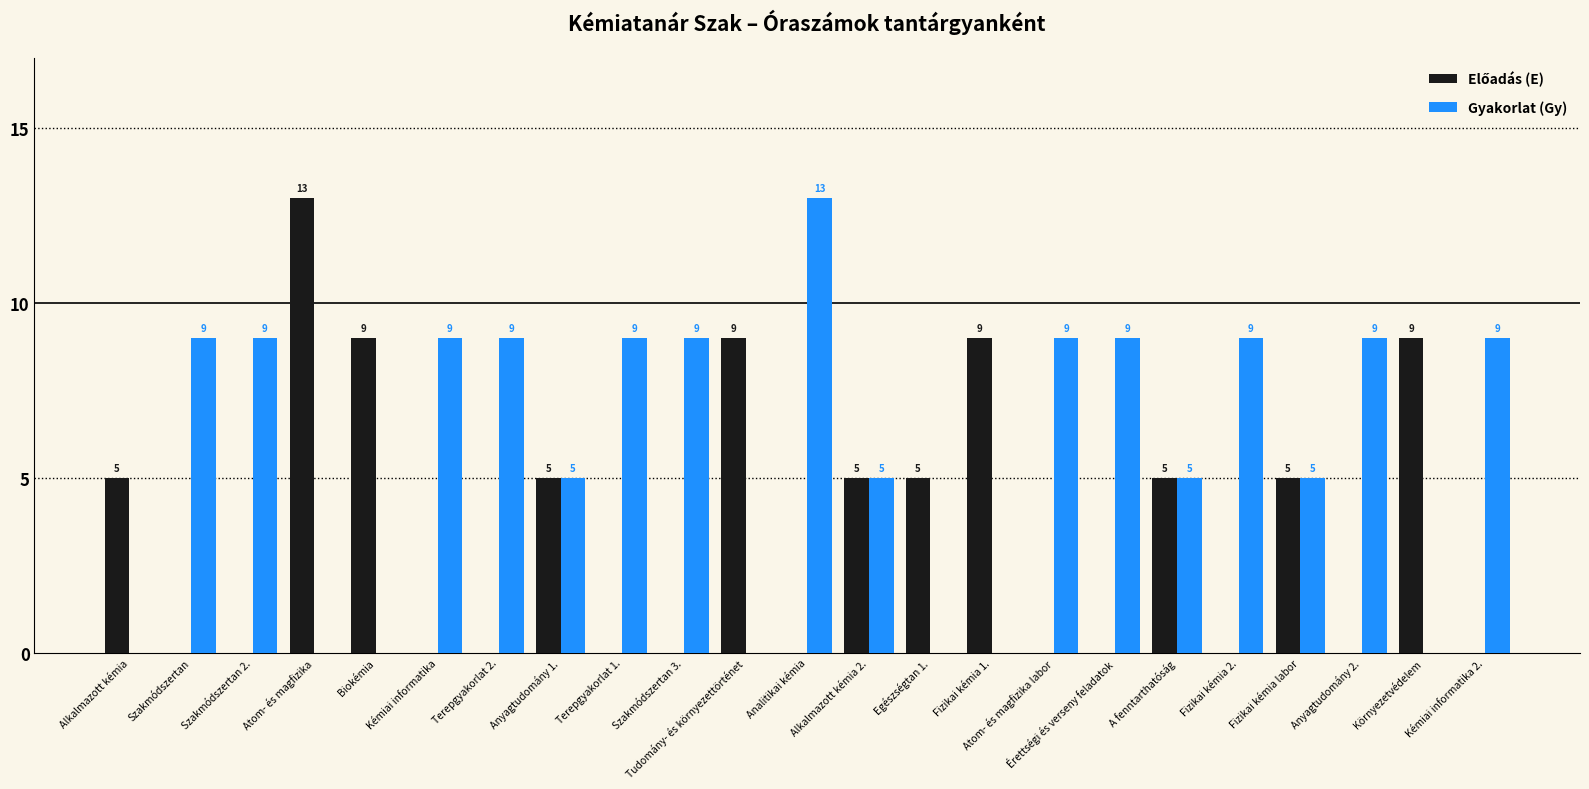

Is it true that Gyakorlat (Gy) equals 9 at Terepgyakorlat 1.?

True